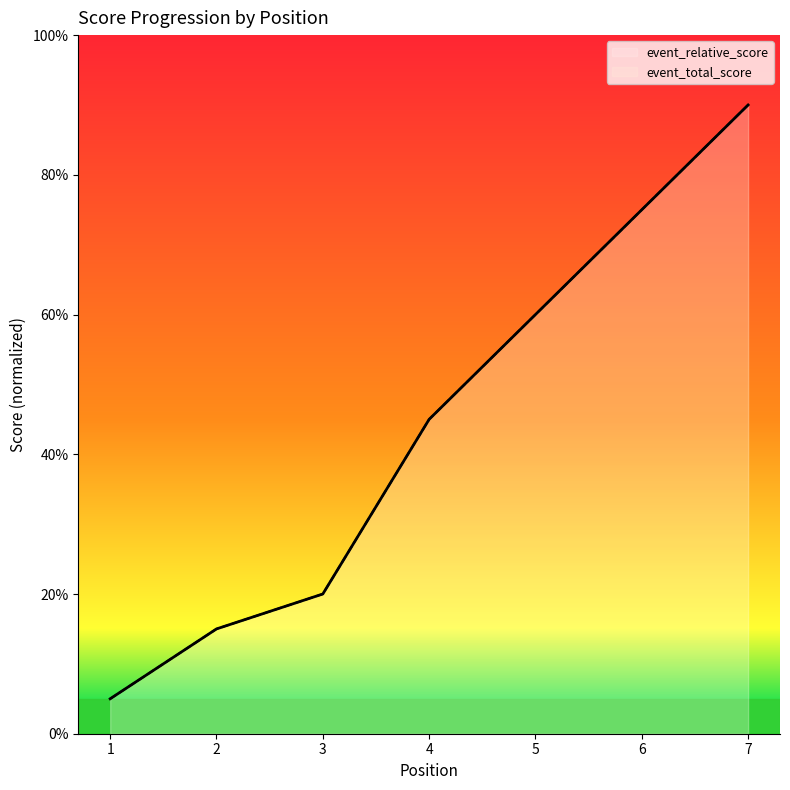

What is the sum of the event_total_score values at 6 and 2?

90